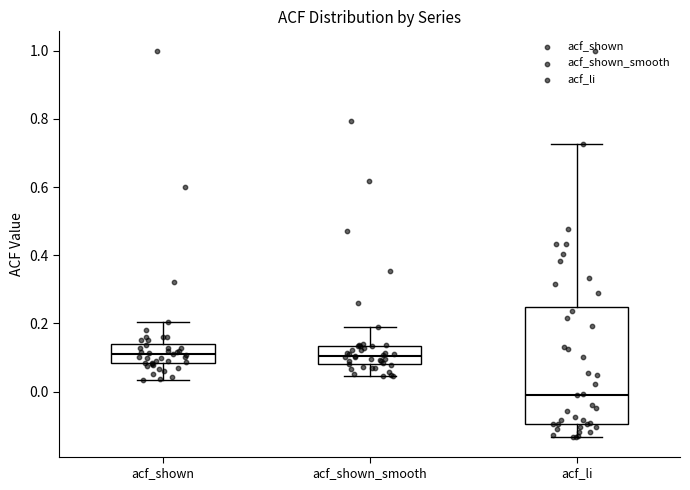

Reading left to right, read every box against the y-axis: the position of its median line, the range the box covers, and the ends of its whiskers. The values are not printed on the chart, so give them approximately, as read against the axis.

acf_shown: median 0.10, box 0.08 to 0.14, whiskers 0.04 to 0.20
acf_shown_smooth: median 0.10, box 0.08 to 0.14, whiskers 0.04 to 0.18
acf_li: median 0.00, box -0.10 to 0.24, whiskers -0.14 to 0.72